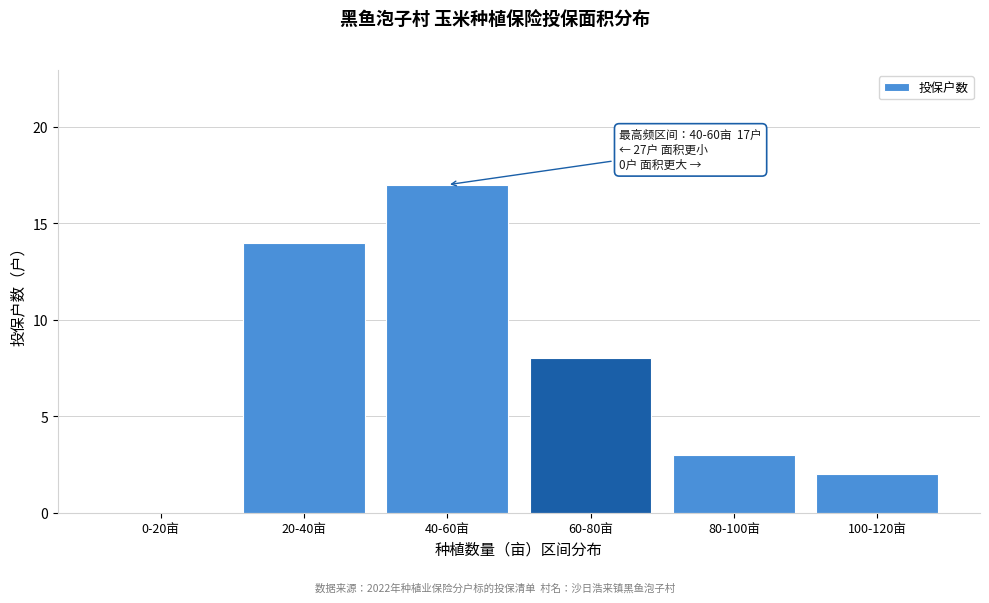

Reading left to right, transcribe all the data shown in this chart.

0-20亩=0	20-40亩=14	40-60亩=17	60-80亩=8	80-100亩=3	100-120亩=2